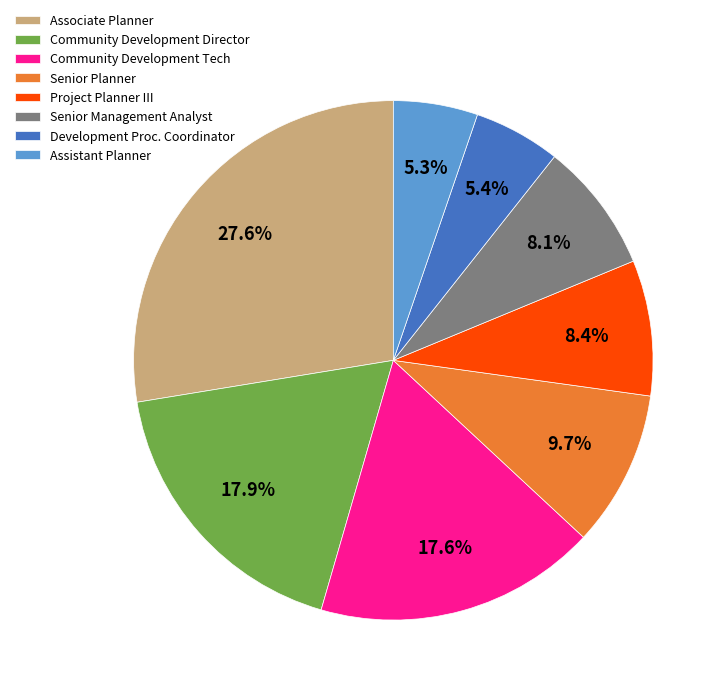

To the nearest percent, what is the combined percentage of Senior Management Analyst and Community Development Tech?

26%